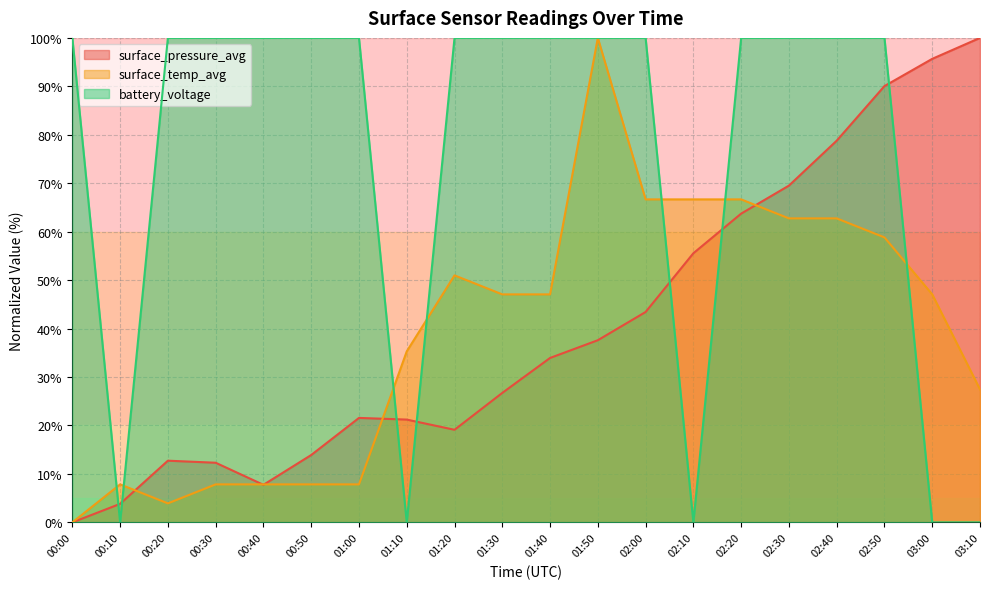

Reading left to right, extract all data points from this chart.

surface_pressure_avg: 00:00=0.0	00:10=3.8	00:20=12.7	00:30=12.3	00:40=7.8	00:50=13.9	01:00=21.6	01:10=21.2	01:20=19.1	01:30=26.7	01:40=33.9	01:50=37.6	02:00=43.4	02:10=55.6	02:20=63.7	02:30=69.5	02:40=78.8	02:50=90.1	03:00=95.7	03:10=100.0
surface_temp_avg: 00:00=0.0	00:10=7.8	00:20=3.9	00:30=7.8	00:40=7.8	00:50=7.8	01:00=7.8	01:10=35.3	01:20=51.0	01:30=47.1	01:40=47.1	01:50=100.0	02:00=66.7	02:10=66.7	02:20=66.7	02:30=62.7	02:40=62.7	02:50=58.8	03:00=47.1	03:10=27.5
battery_voltage: 00:00=100.0	00:10=0.0	00:20=100.0	00:30=100.0	00:40=100.0	00:50=100.0	01:00=100.0	01:10=0.0	01:20=100.0	01:30=100.0	01:40=100.0	01:50=100.0	02:00=100.0	02:10=0.0	02:20=100.0	02:30=100.0	02:40=100.0	02:50=100.0	03:00=0.0	03:10=0.0